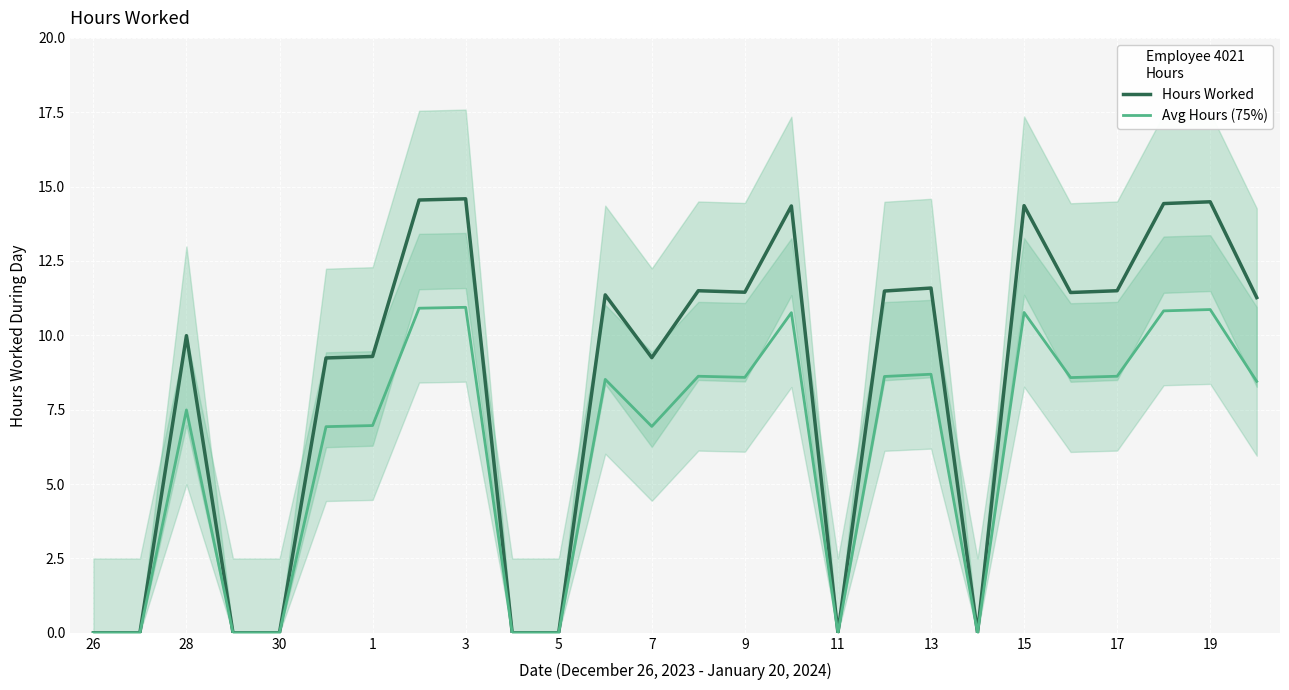

Is it true that Hours Worked equals 0.0 at 30?

True